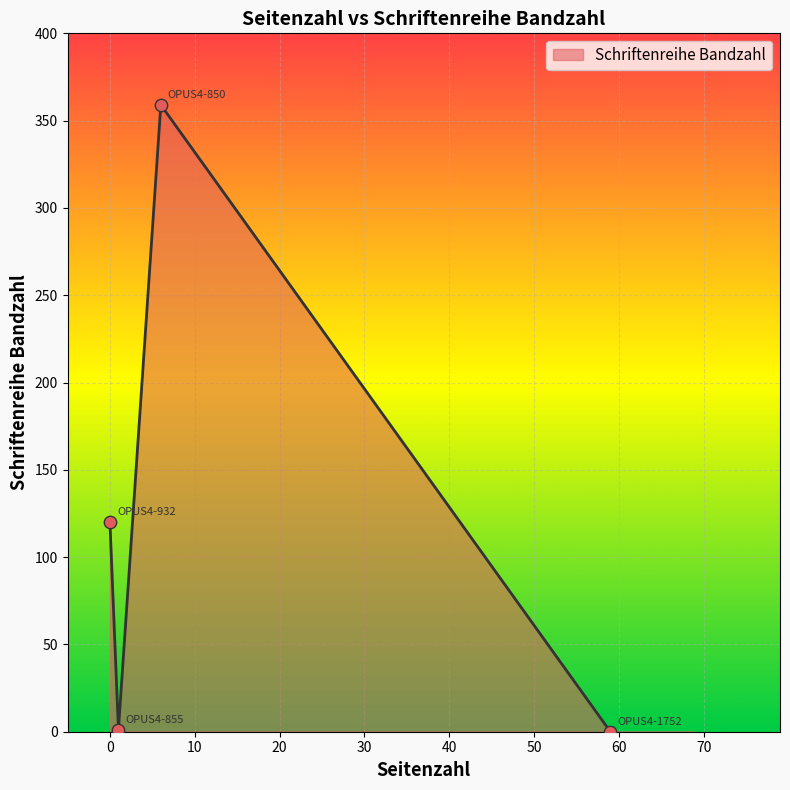

What is the greatest value displayed?

359